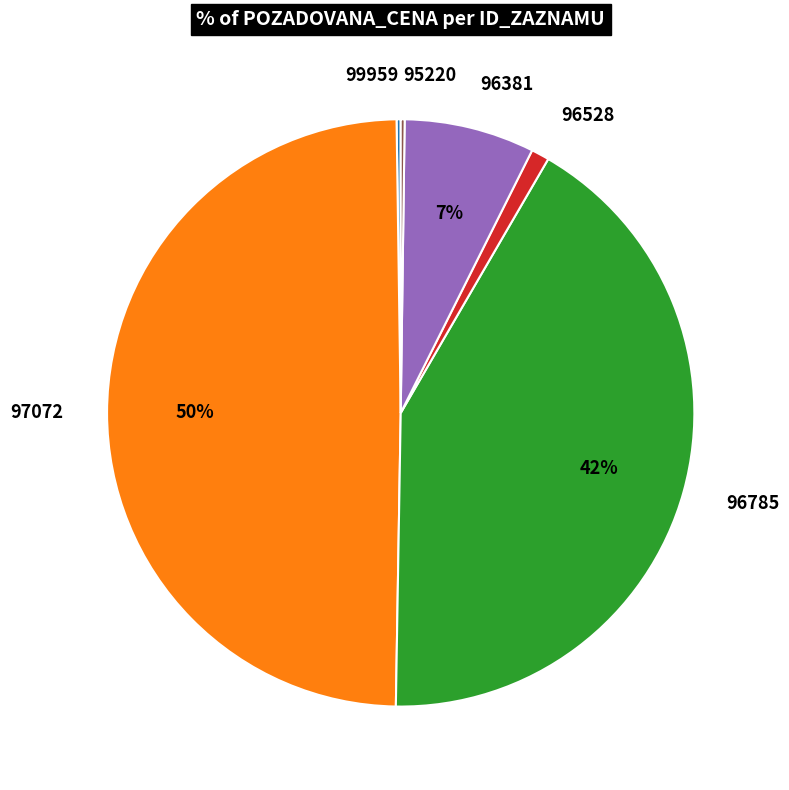

Between 97072 and 96785, which is larger?

97072